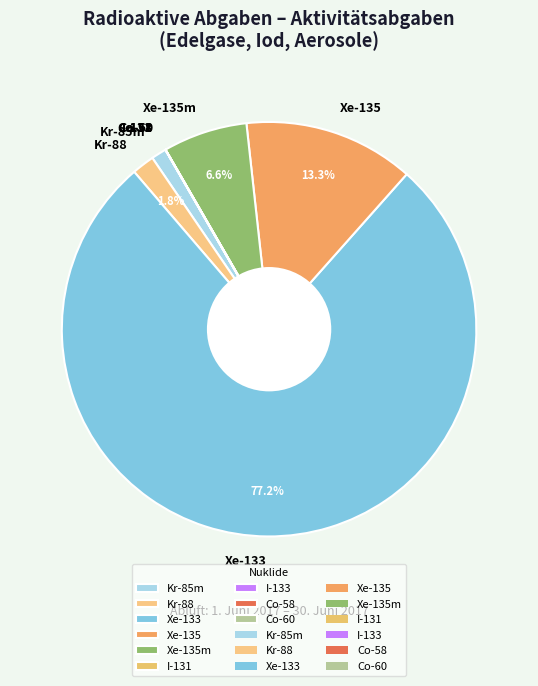

Which category has the biggest portion of the pie?

Xe-133